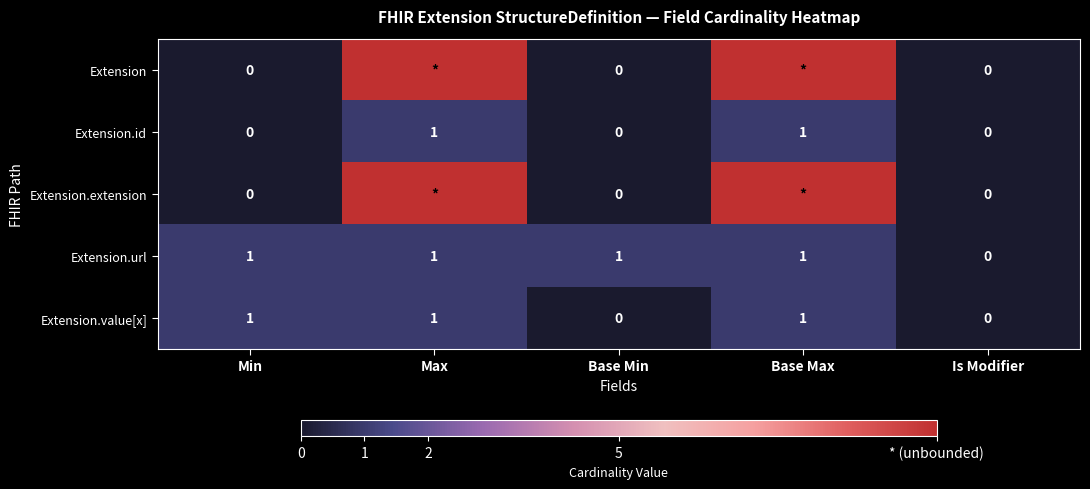

How many positive values does the Extension.value[x] series have?

3